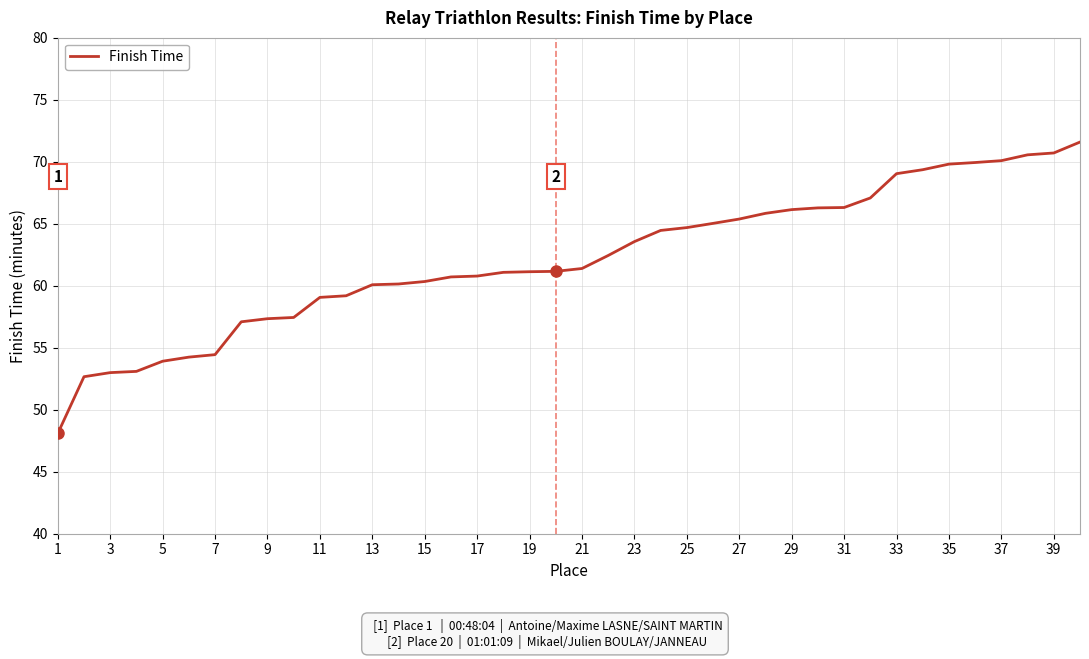

What is the greatest value displayed?

71.6